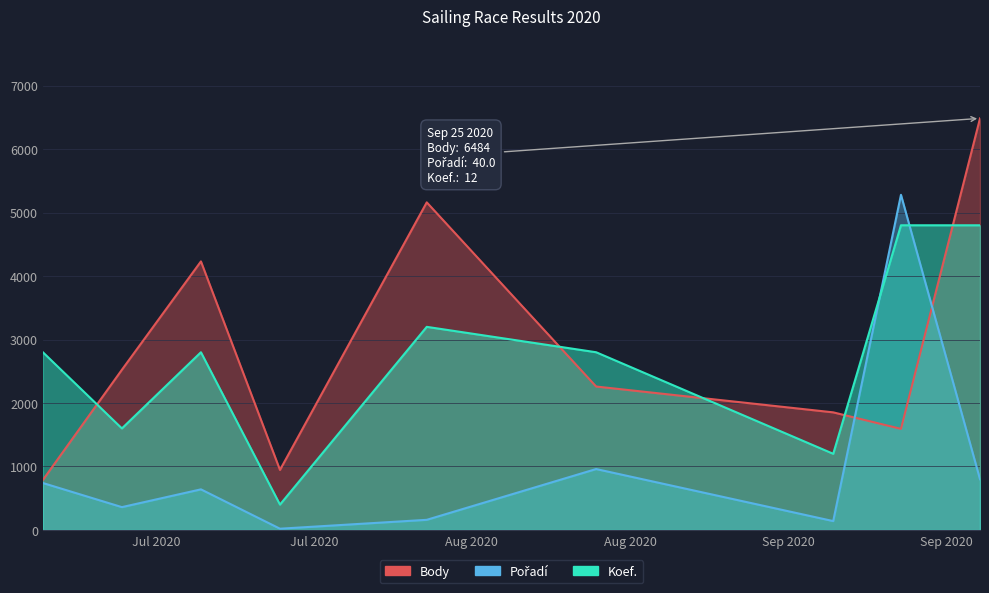

How many values in the Koef. series are below 2800?

3